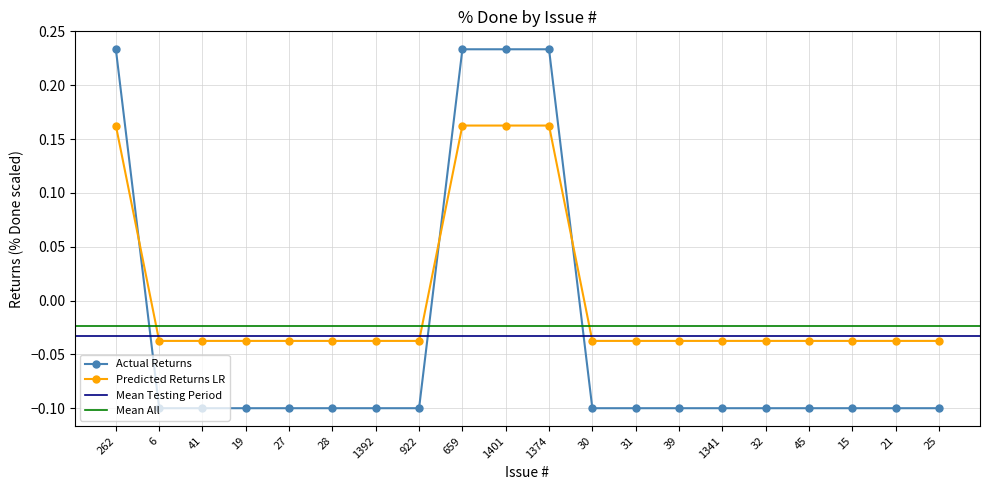

True or false: Predicted Returns LR has more than 0 points higher than both neighbors.

False